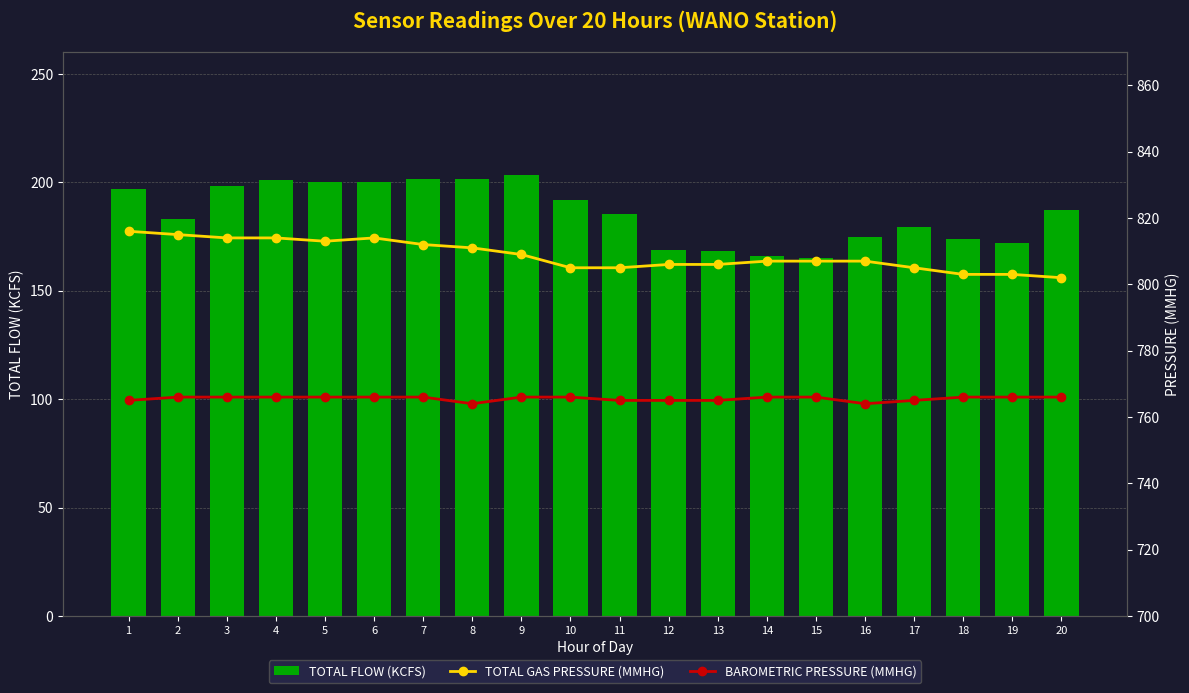

At which label is TOTAL FLOW (KCFS) closest to 184?

2